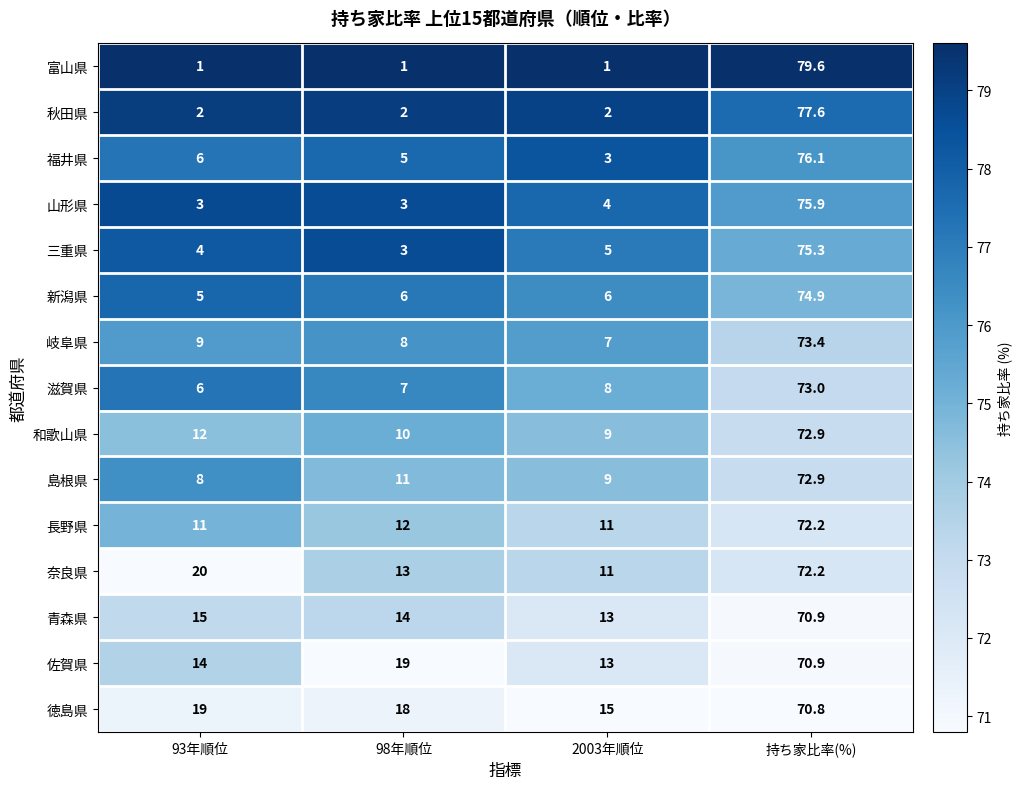

The value of 奈良県 at 93年順位 is 20.0. True or false?

True